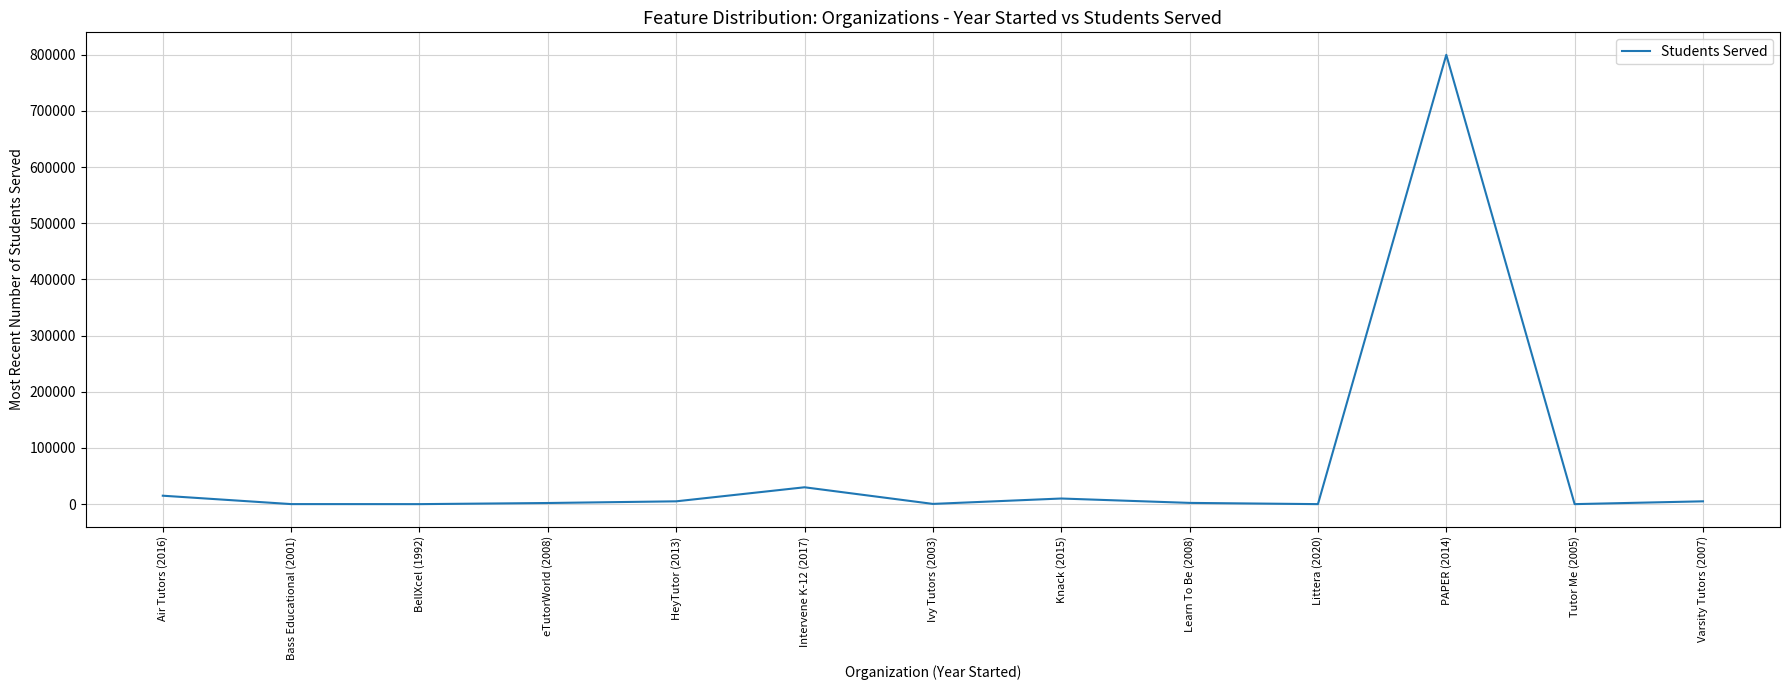

What is the change in value from Ivy Tutors (2003) to Littera (2020)?

-400